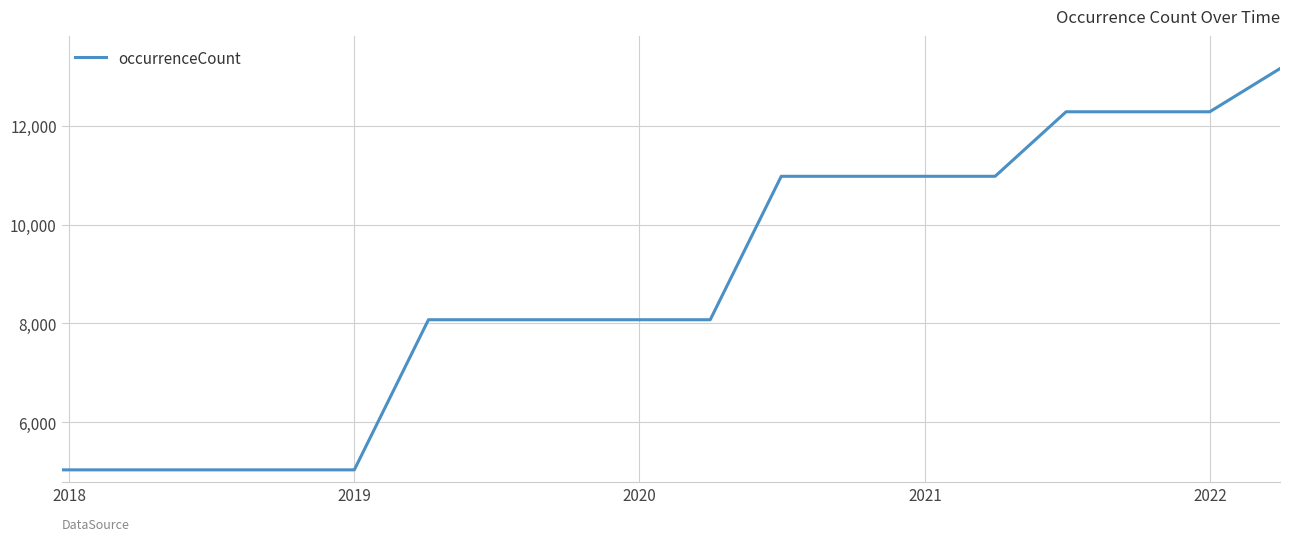

What is the difference between the maximum and minimum values?

8121